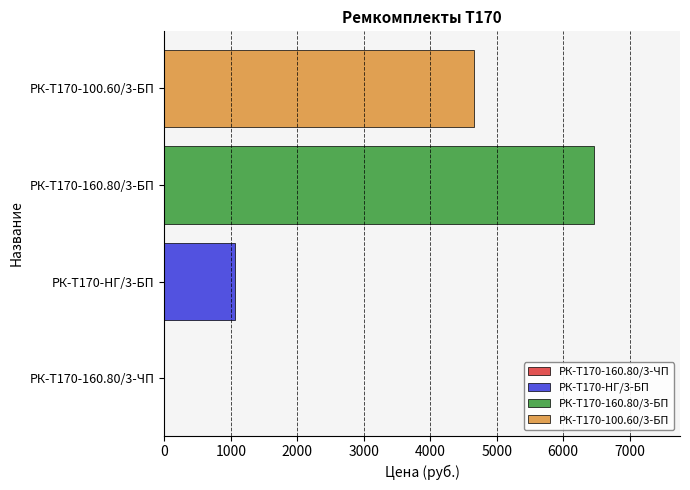

What is the sum of all values?

12190.1